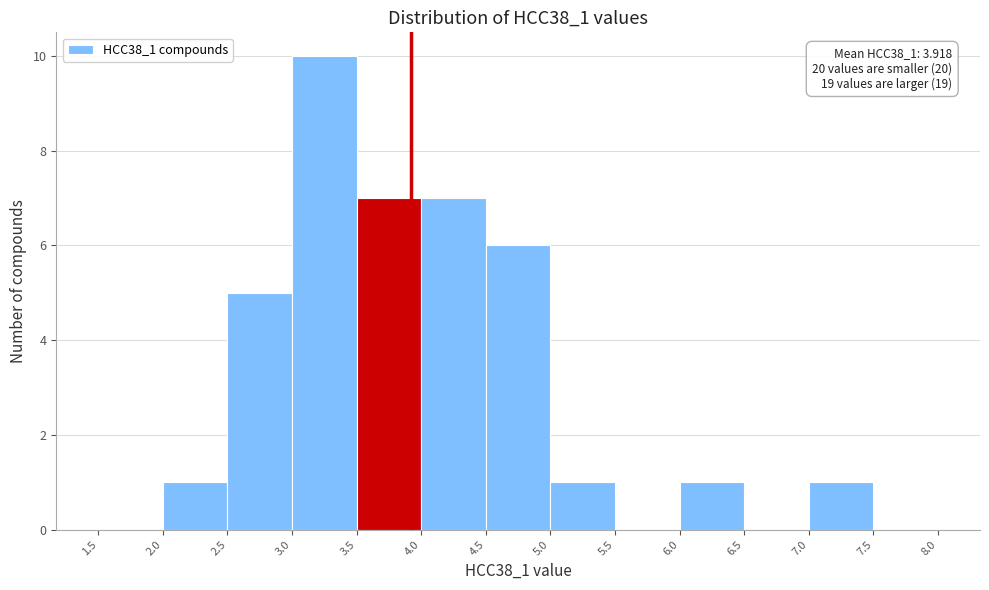

Over which range of the x-axis is the bar tallest?

3.0 to 3.5